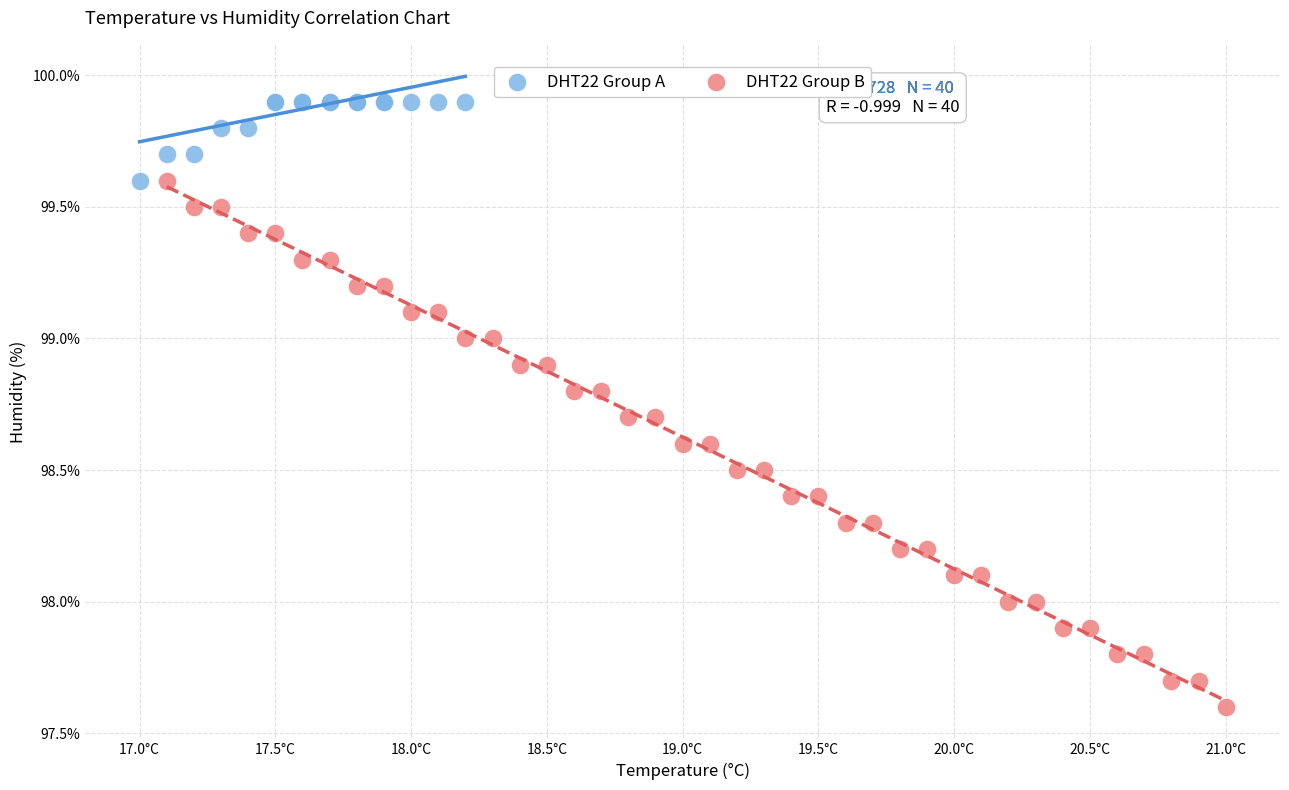

Which series has the widest spread of Y values?

DHT22 Group B